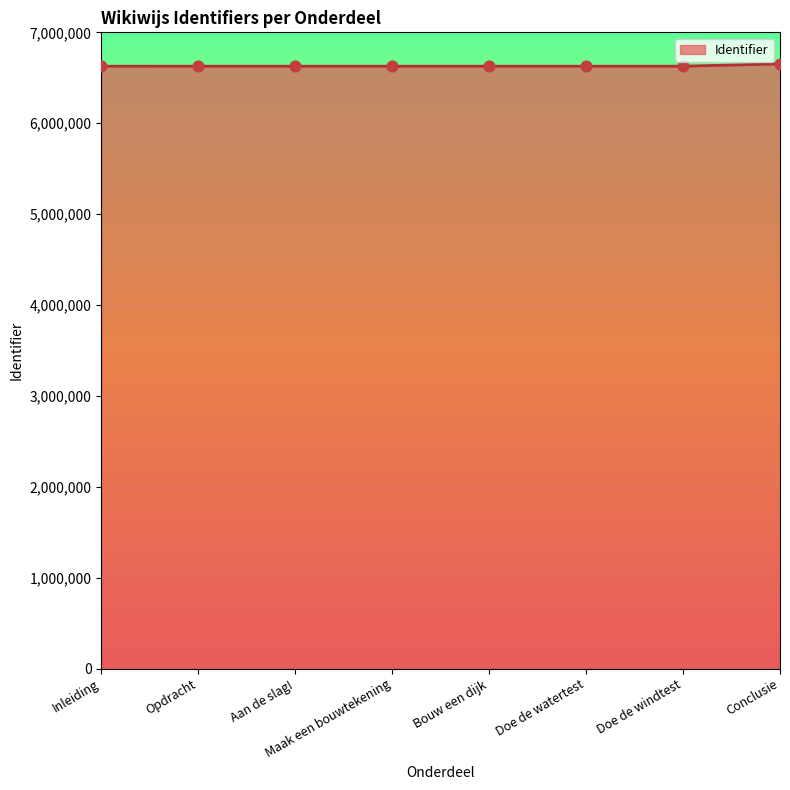

What is the ratio of the value at Opdracht to the value at Doe de windtest?

1.0